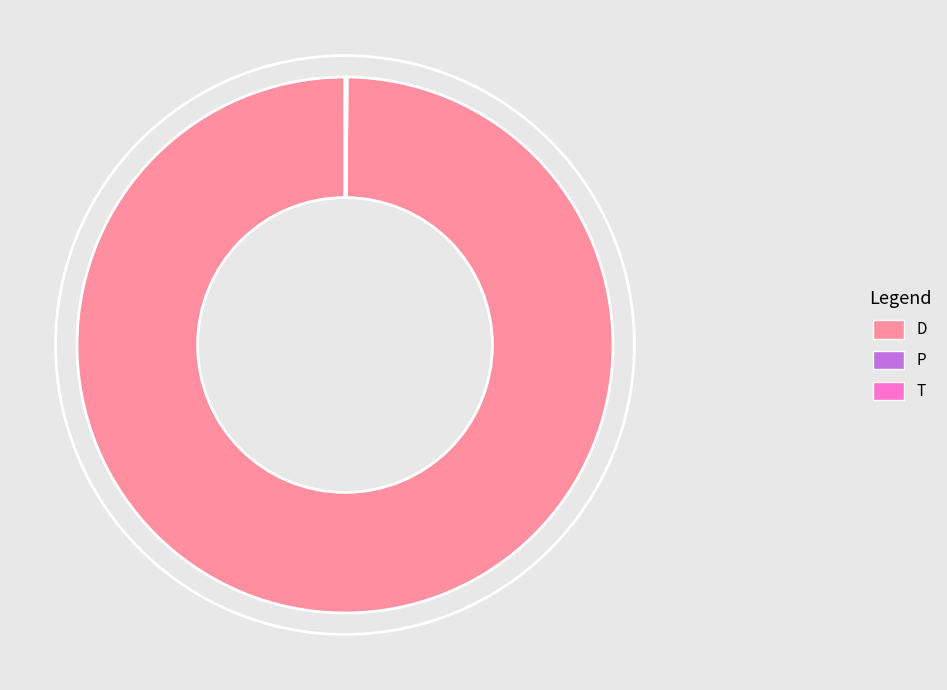

Is there any slice that represents more than half of the pie?

Yes